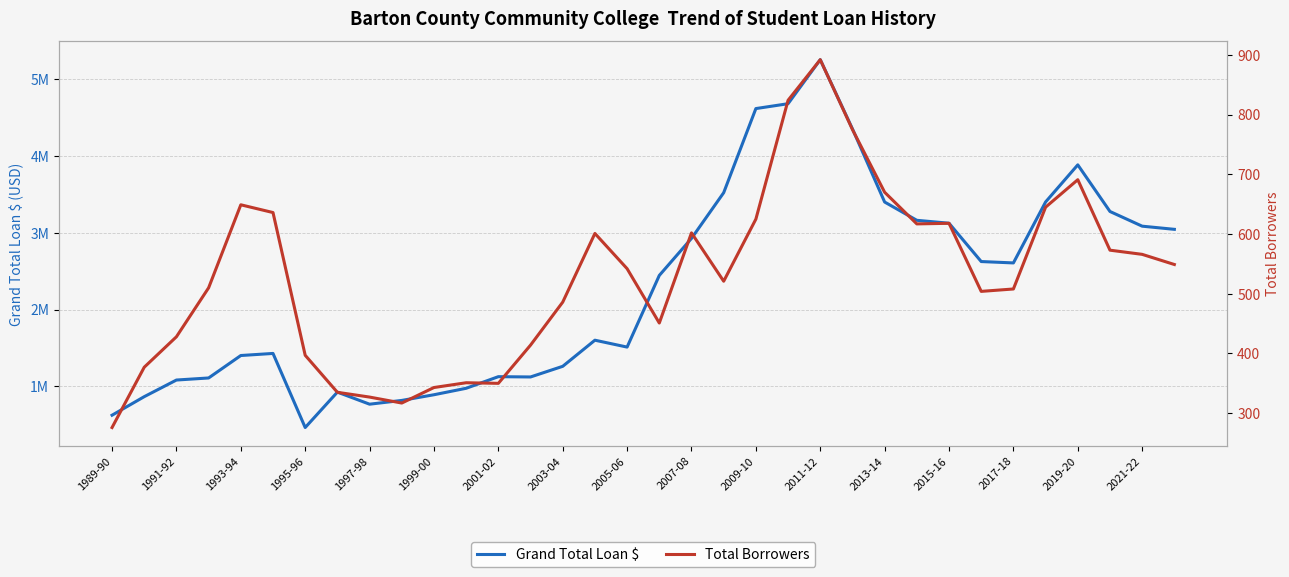

Rank the series by their average value, from lowest to highest.

Total Borrowers, Grand Total Loan $